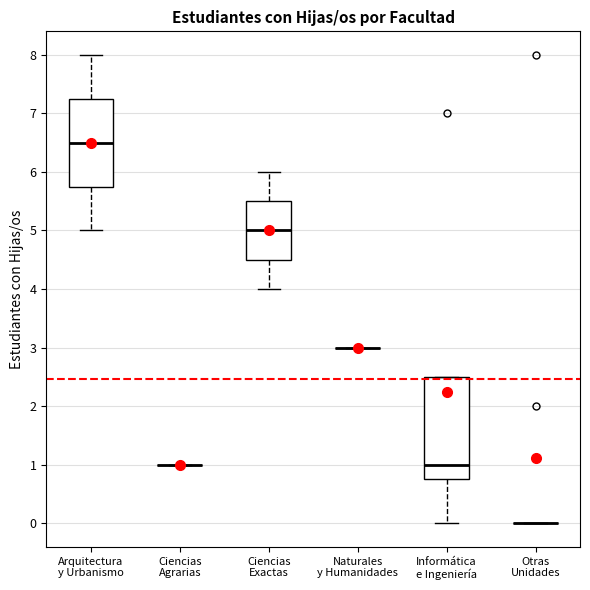

Reading left to right, read every box against the y-axis: the position of its median line, the range the box covers, and the ends of its whiskers. The values are not printed on the chart, so give them approximately, as read against the axis.

Arquitectura y Urbanismo: median 6.5, box 5.8 to 7.3, whiskers 5.0 to 8.0
Ciencias Agrarias: box collapsed to a line at 1.0, whiskers 1.0 to 1.0
Ciencias Exactas: median 5.0, box 4.5 to 5.5, whiskers 4.0 to 6.0
Naturales y Humanidades: box collapsed to a line at 3.0, whiskers 3.0 to 3.0
Informática e Ingeniería: median 1.0, box 0.8 to 2.5, whiskers 0.0 to 2.5
Otras Unidades: box collapsed to a line at 0.0, whiskers 0.0 to 0.0